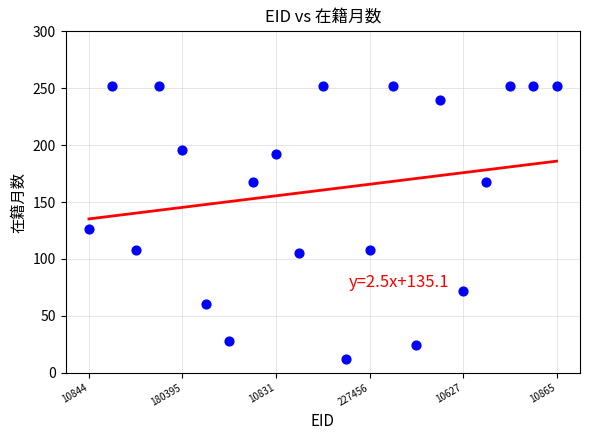

What is the range of Y values (max minus min)?

240